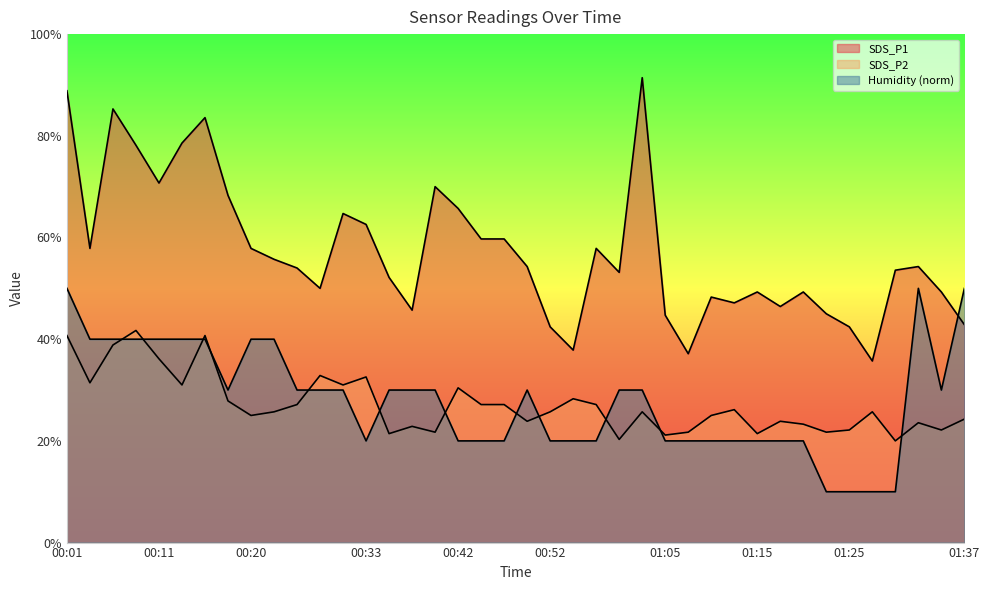

What are all the series names shown in the legend?

SDS_P1, SDS_P2, Humidity